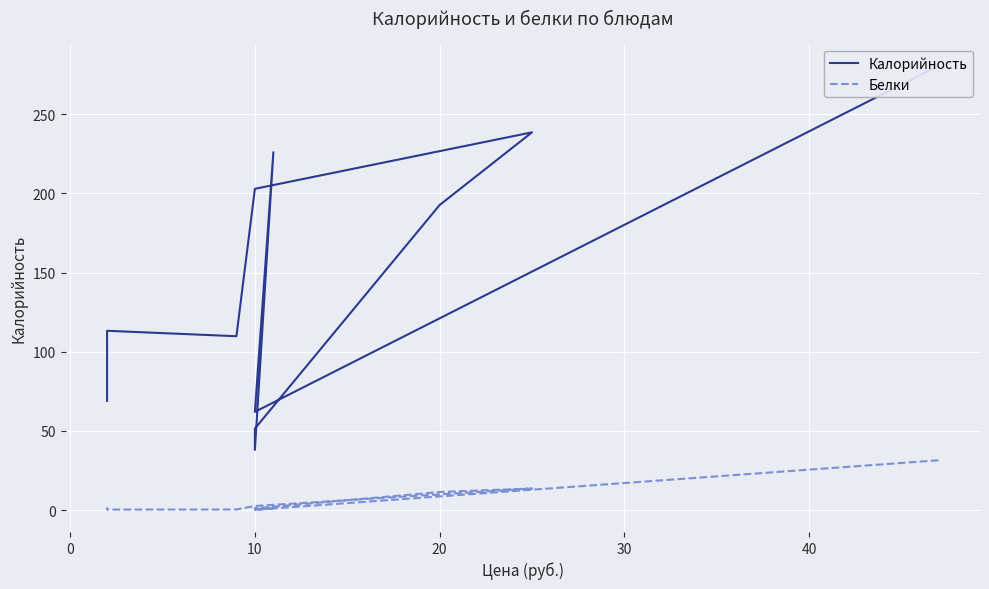

Does the chart display data point markers on the line(s)?

No